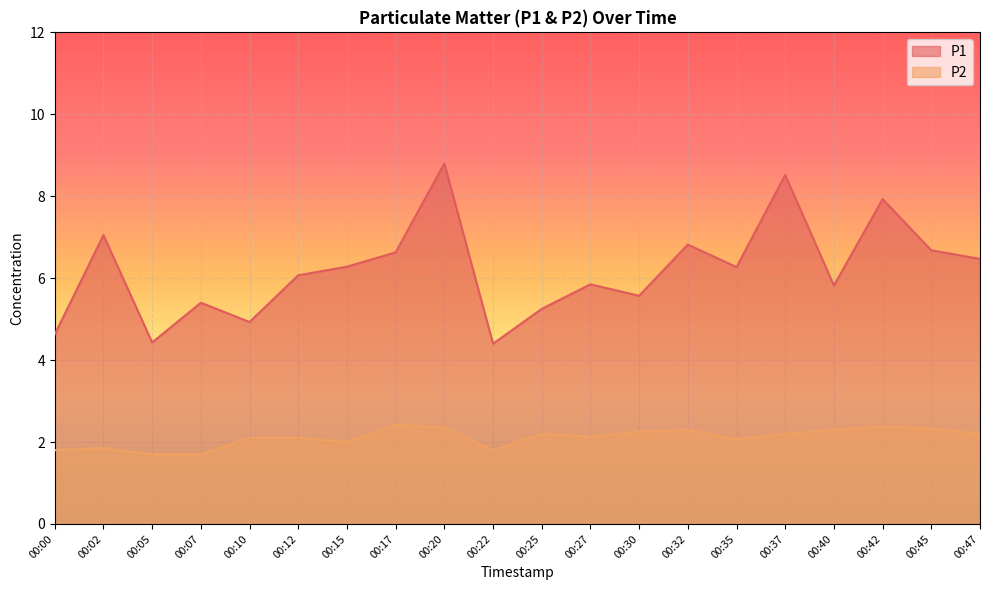

At which category does P1 reach its first local peak?

00:02